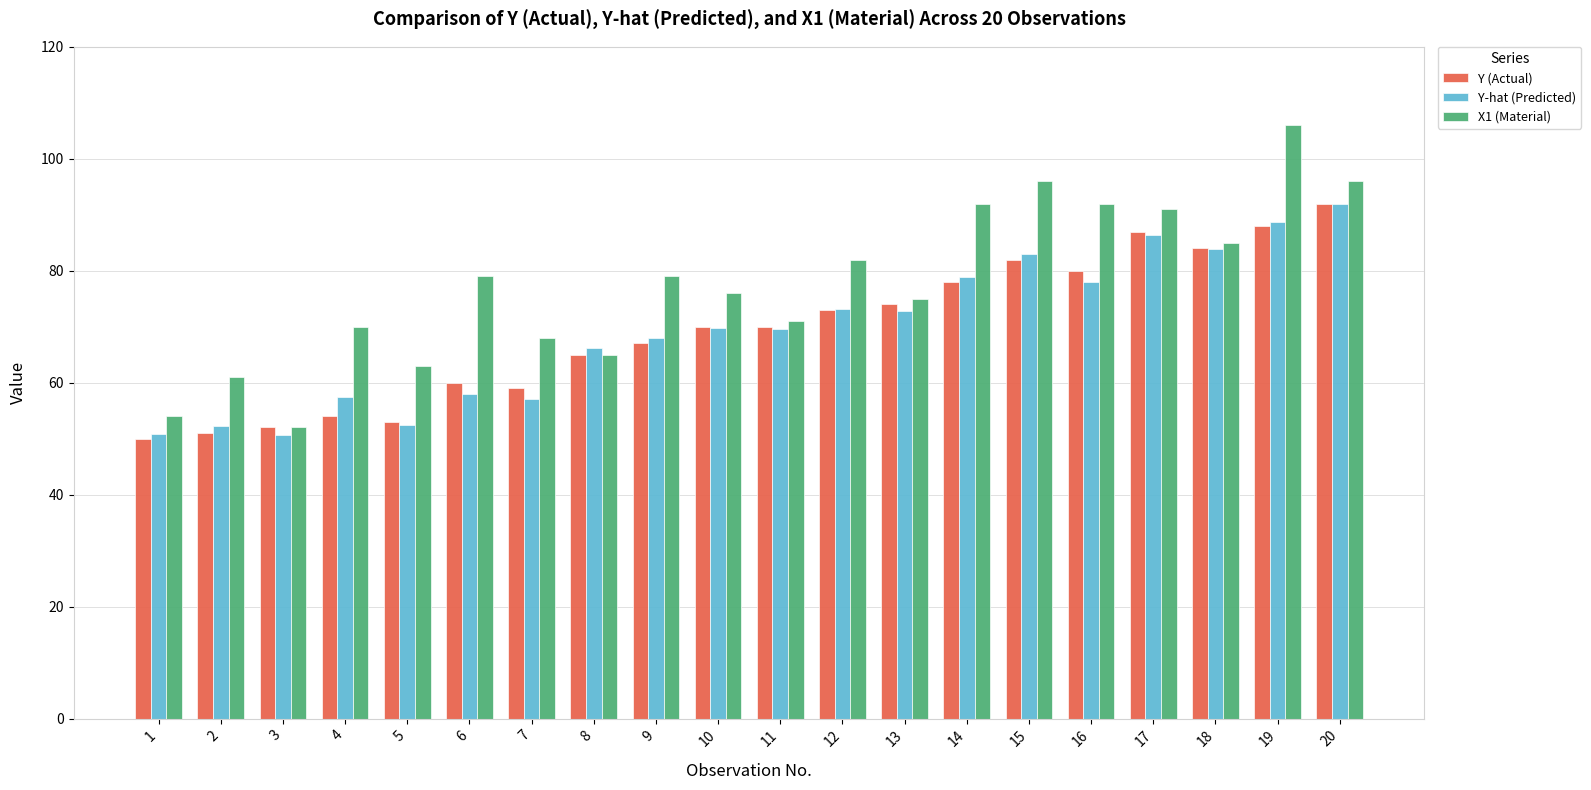

What is the value of the Y-hat (Predicted) bar at the 4th from the left?

57.4